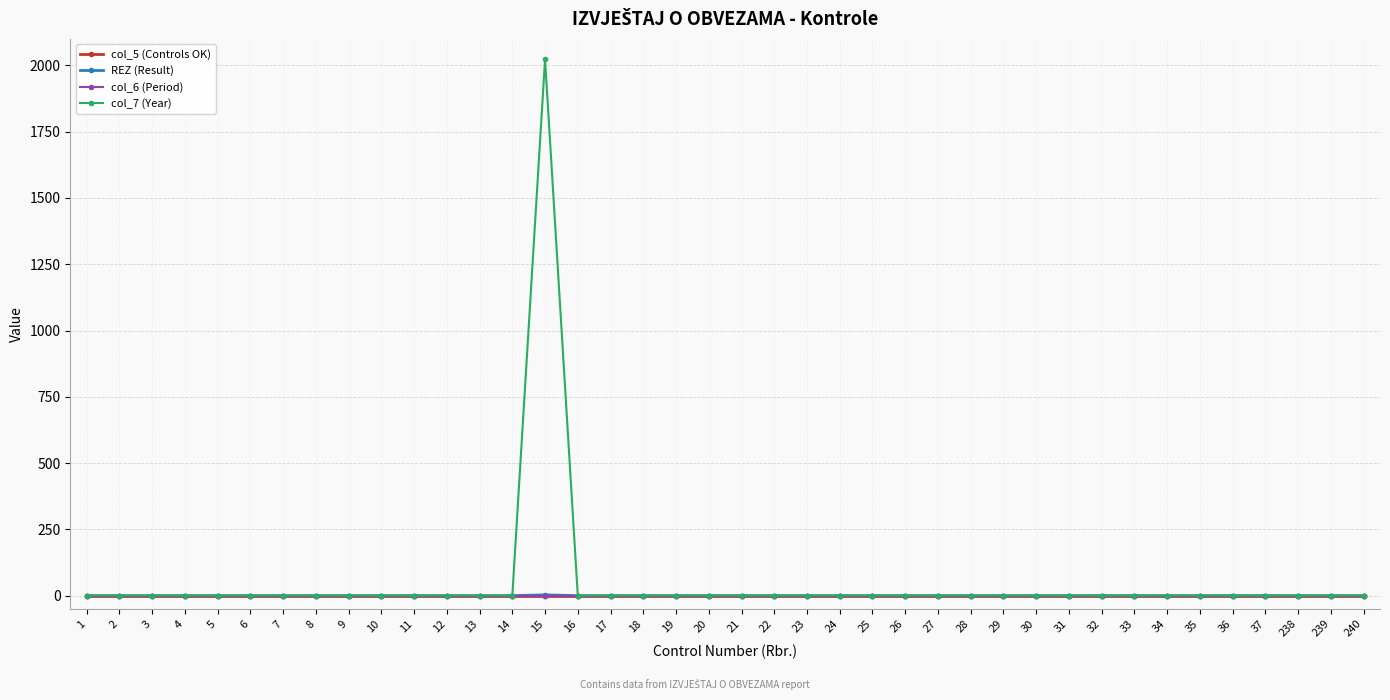

True or false: REZ (Result) has more than 1 interior local peaks.

False